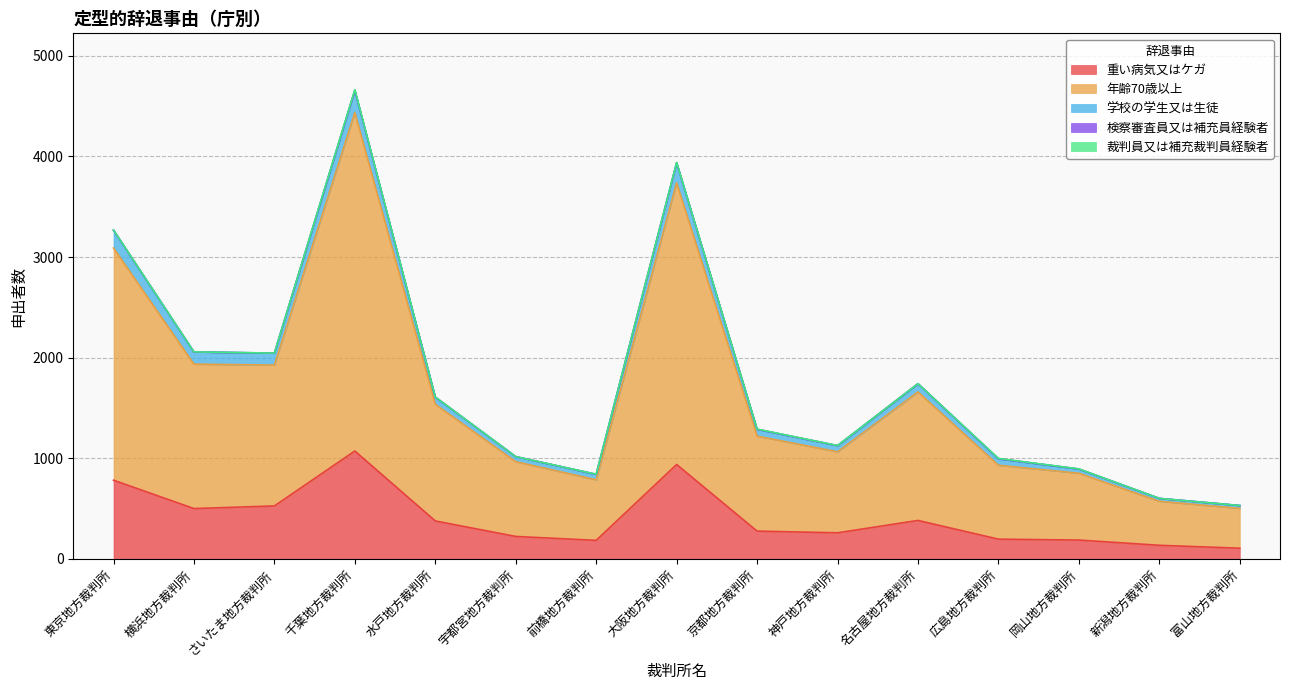

At which category is the sum across all series the highest?

千葉地方裁判所